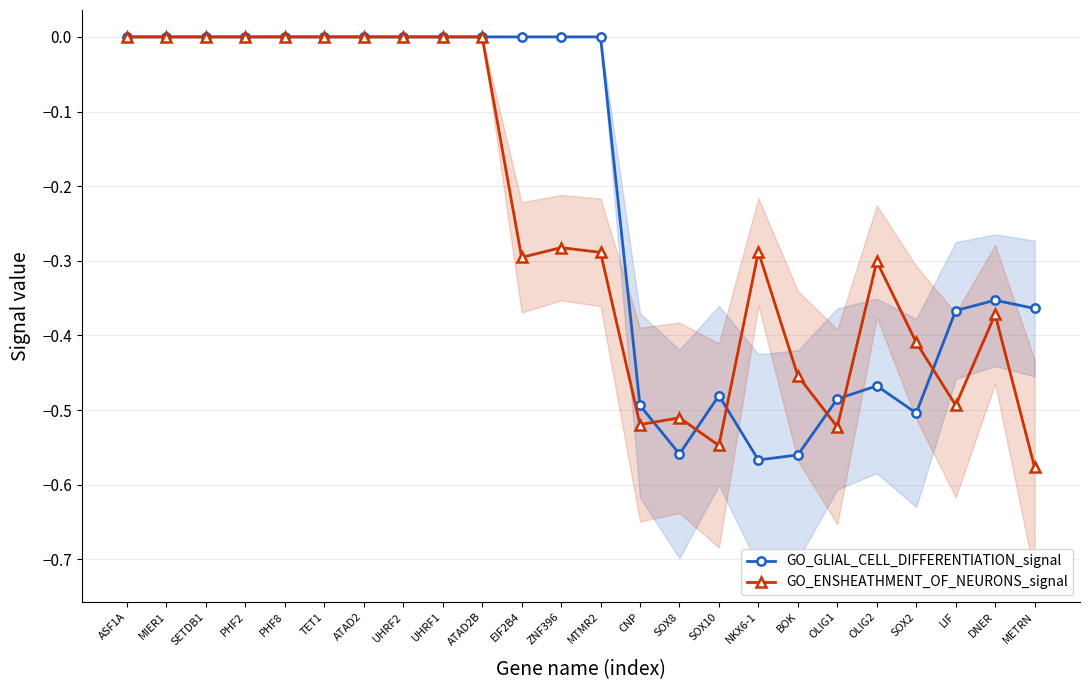

At which label does GO_GLIAL_CELL_DIFFERENTIATION_signal reach its minimum?

NKX6-1